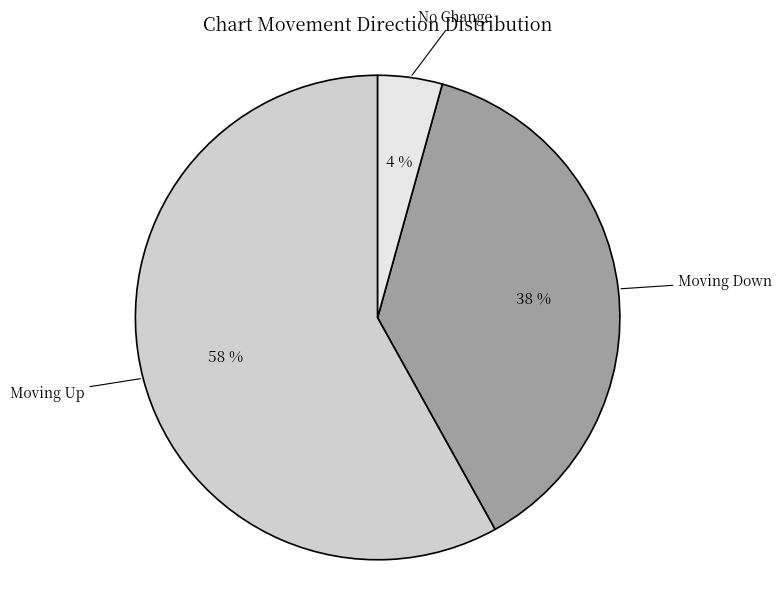

Which has a higher value, Moving Down or No Change?

Moving Down